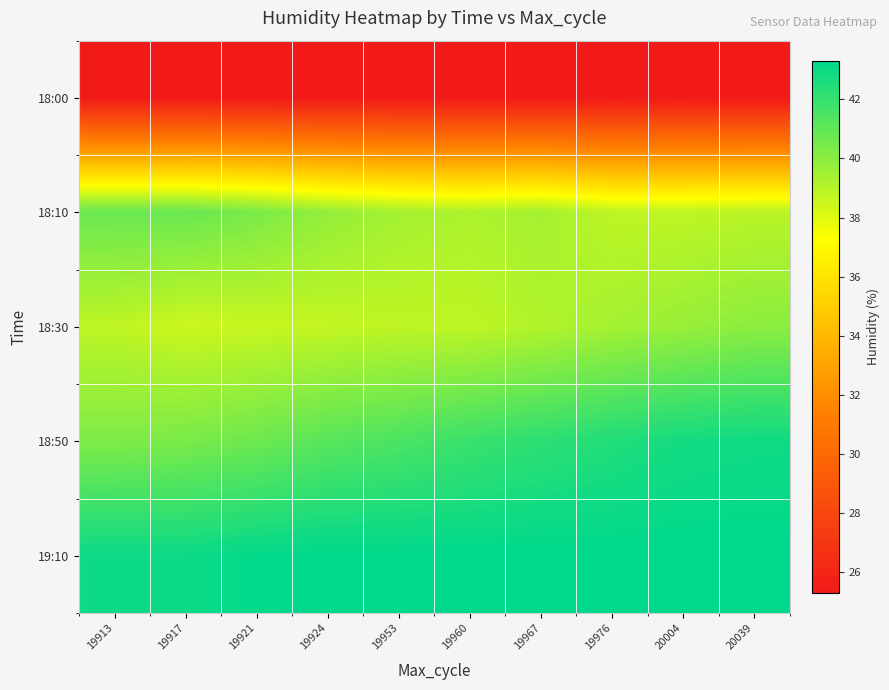

What is the difference between the highest and lowest values at 19921?

17.9